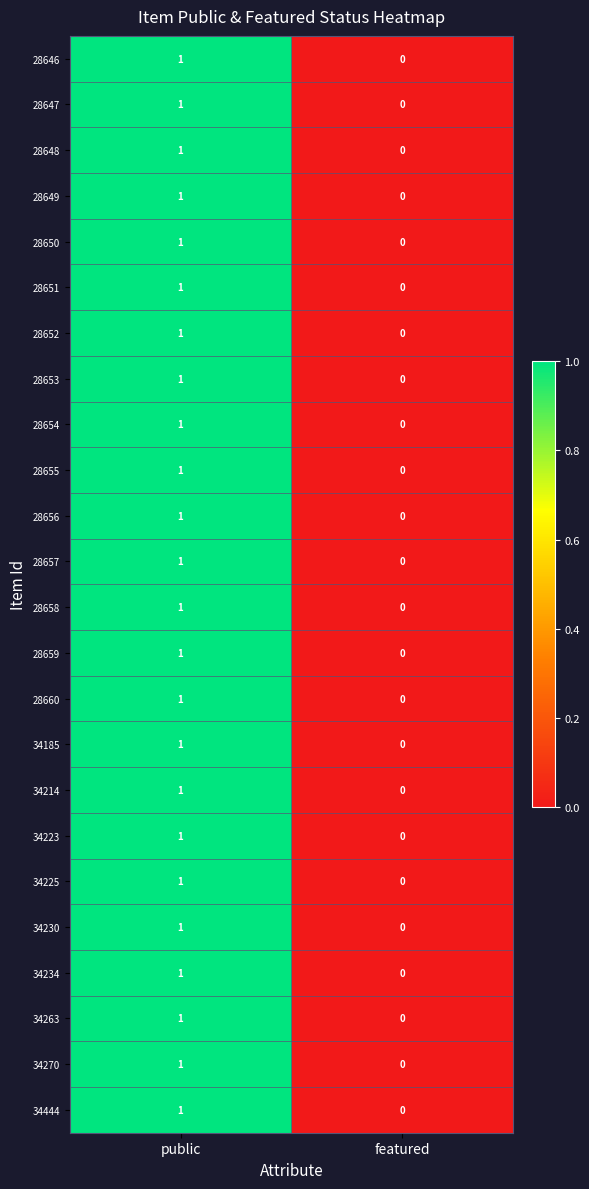

Which category has the highest value across all series?

public